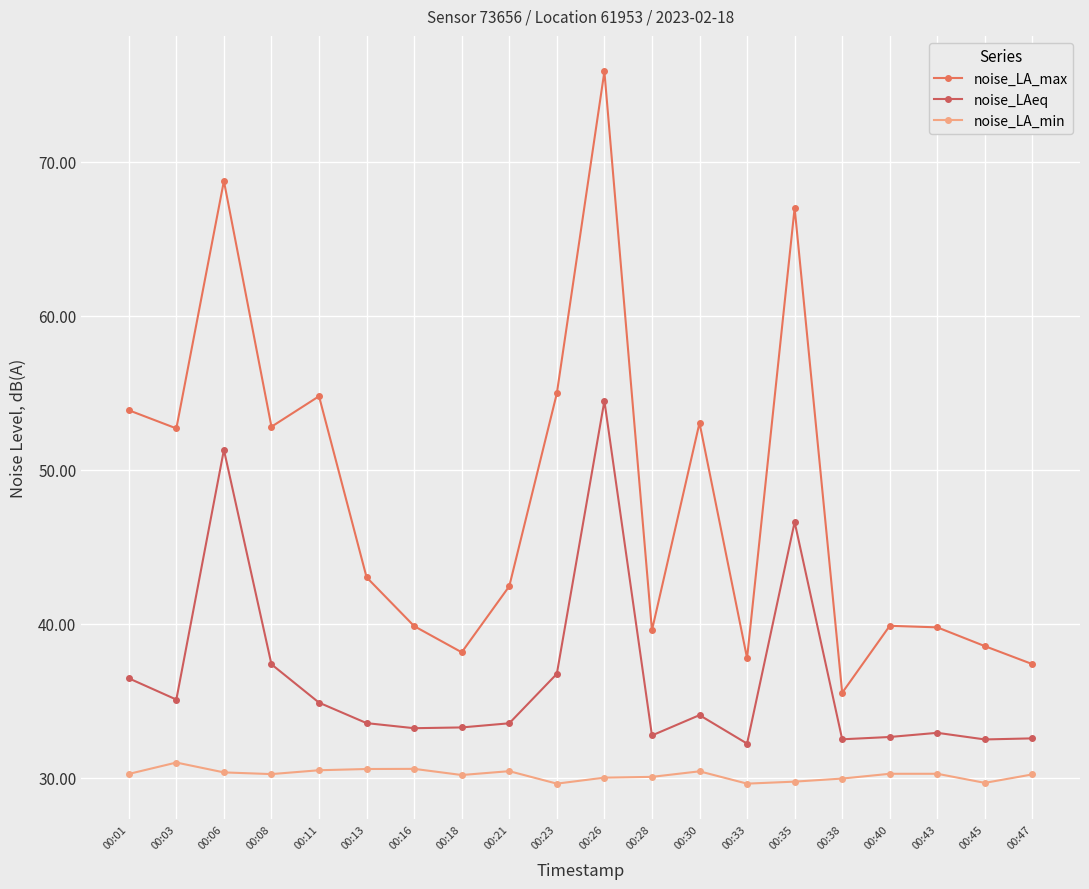

What is the maximum value shown in the chart?

75.9